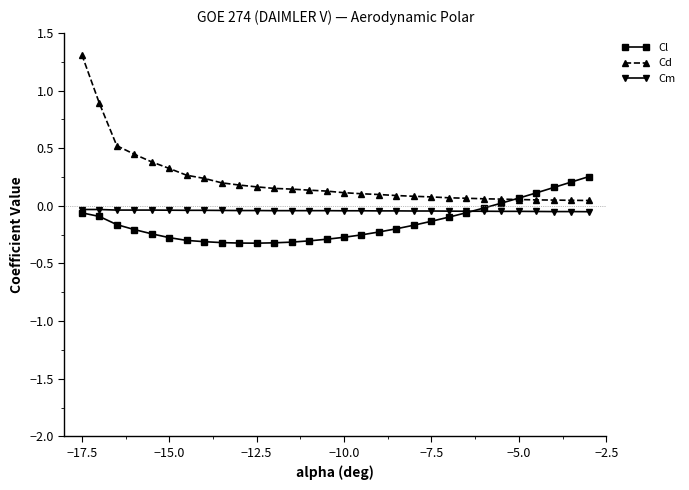

True or false: Cd and Cm cross at least once.

False